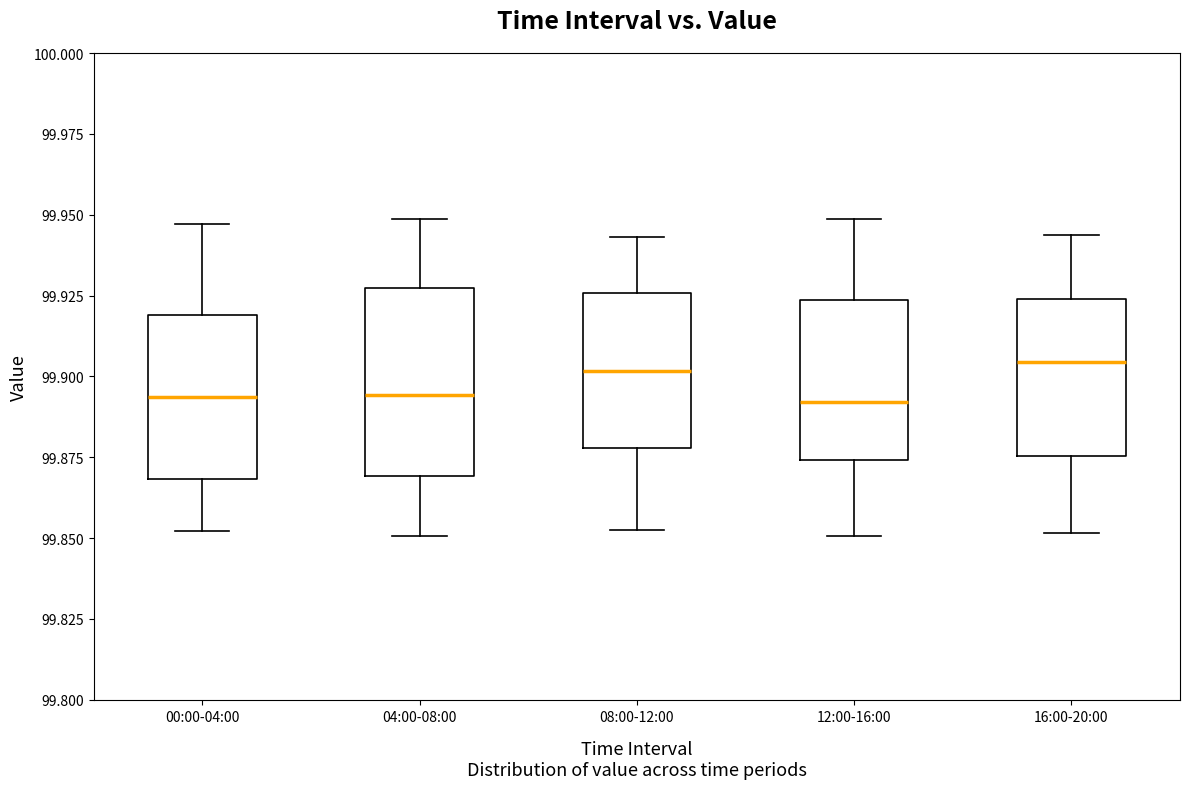

Which box is the tallest, from its lower edge to its upper edge?

04:00-08:00